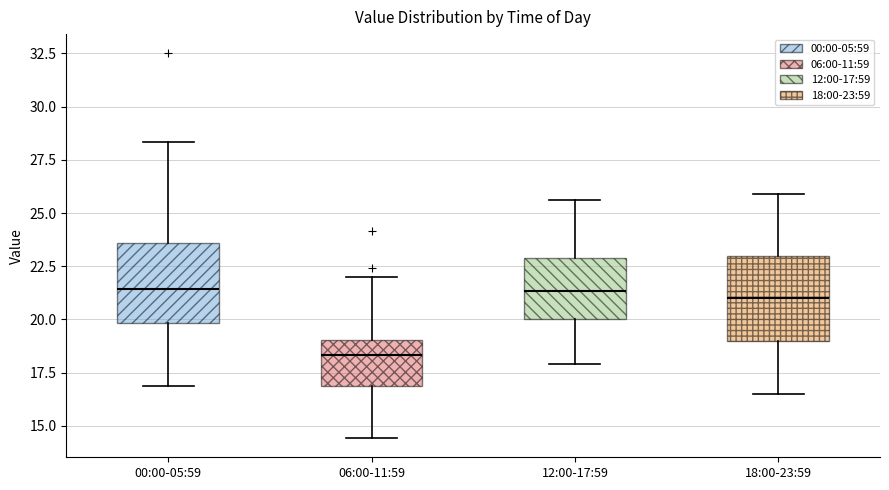

Reading left to right, transcribe this box plot: for each box, give where its median line is, the range the box spans, and where its two whiskers end, as read against the y-axis. The values are not printed on the chart, so give them approximately, as read against the axis.

00:00-05:59: median 21.5, box 20.0 to 23.5, whiskers 17.0 to 28.5
06:00-11:59: median 18.5, box 17.0 to 19.0, whiskers 14.5 to 22.0
12:00-17:59: median 21.5, box 20.0 to 23.0, whiskers 18.0 to 25.5
18:00-23:59: median 21.0, box 19.0 to 23.0, whiskers 16.5 to 26.0